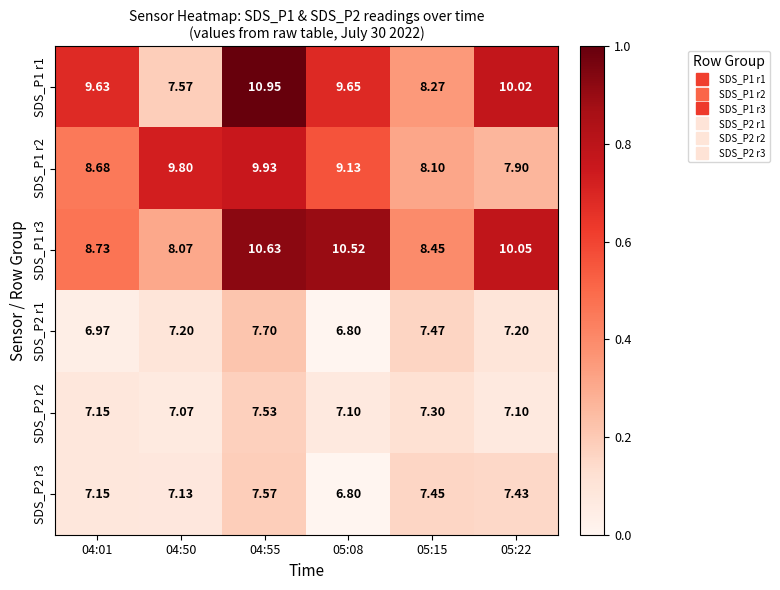

Which series has the largest range (max minus min)?

SDS_P1 r1